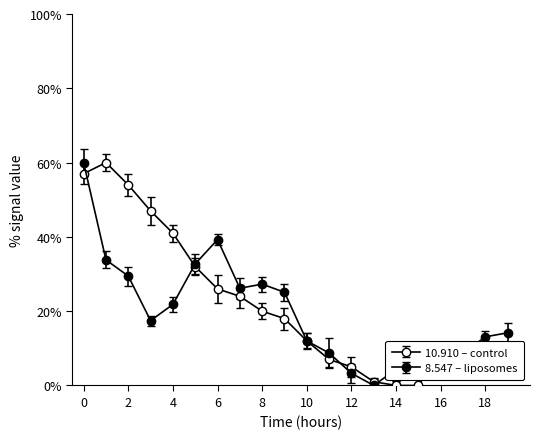

Count the number of data series in this chart.

2